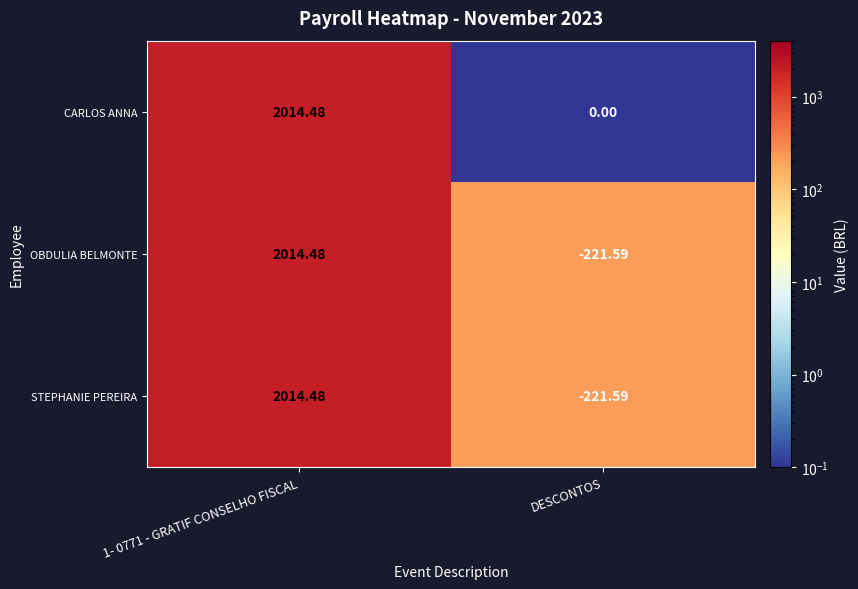

At which label is STEPHANIE PEREIRA closest to 896?

DESCONTOS